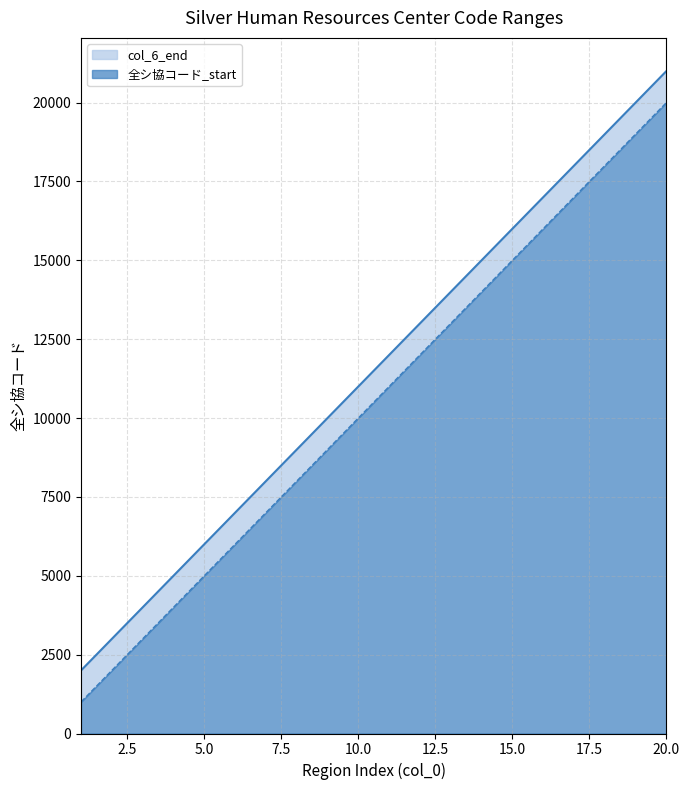

What is the sum of all 全シ協コード_start values?

210000